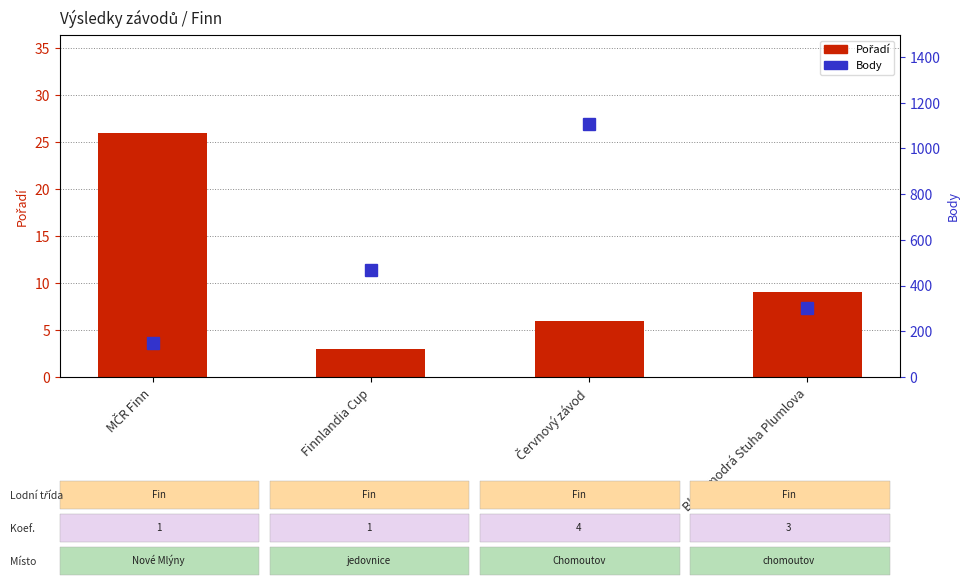

What are all the series names shown in the legend?

Pořadí, Body